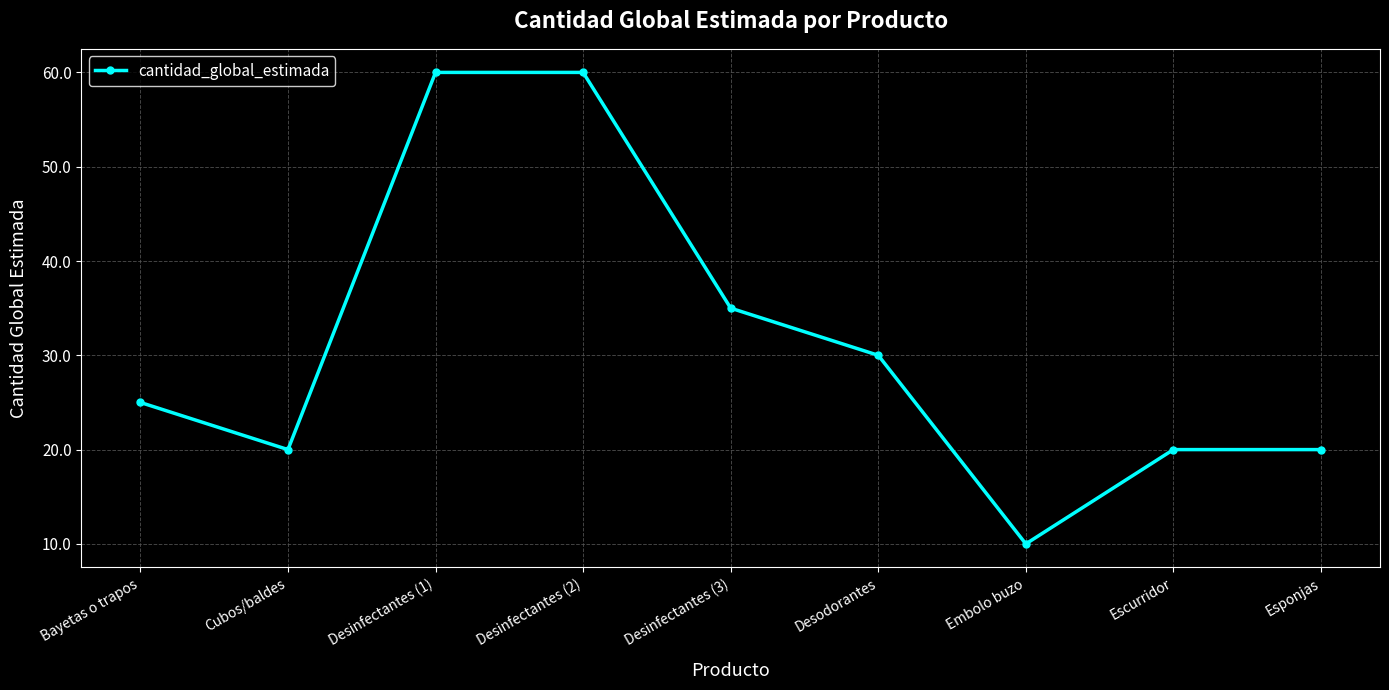

What is the difference between the values at Bayetas o trapos and Desodorantes?

5